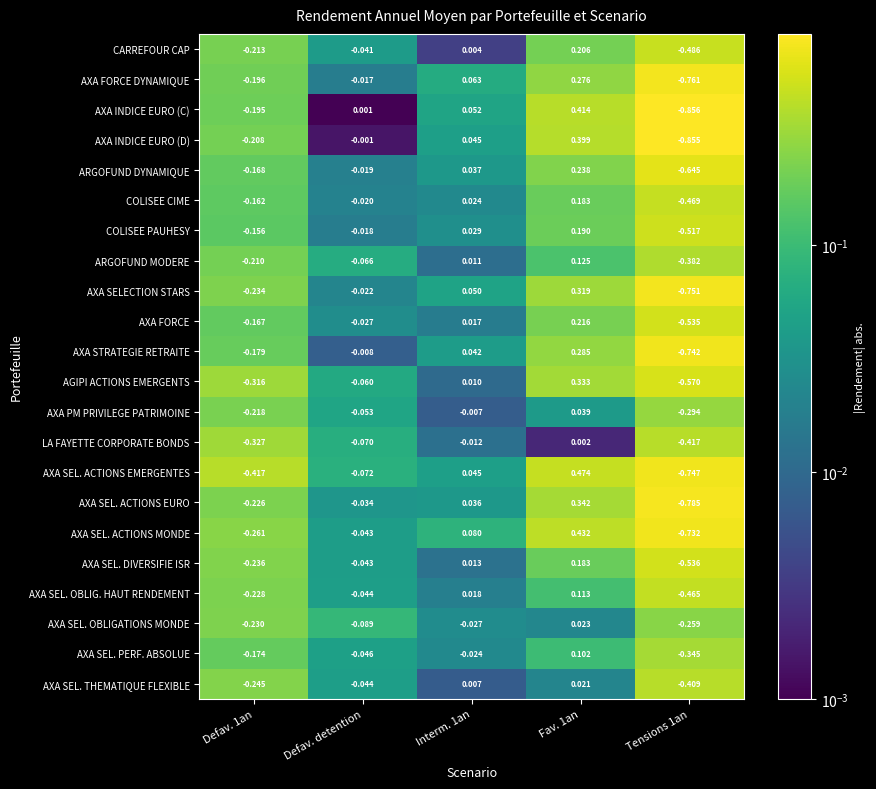

Which series has the largest total across all categories?

COLISEE CIME